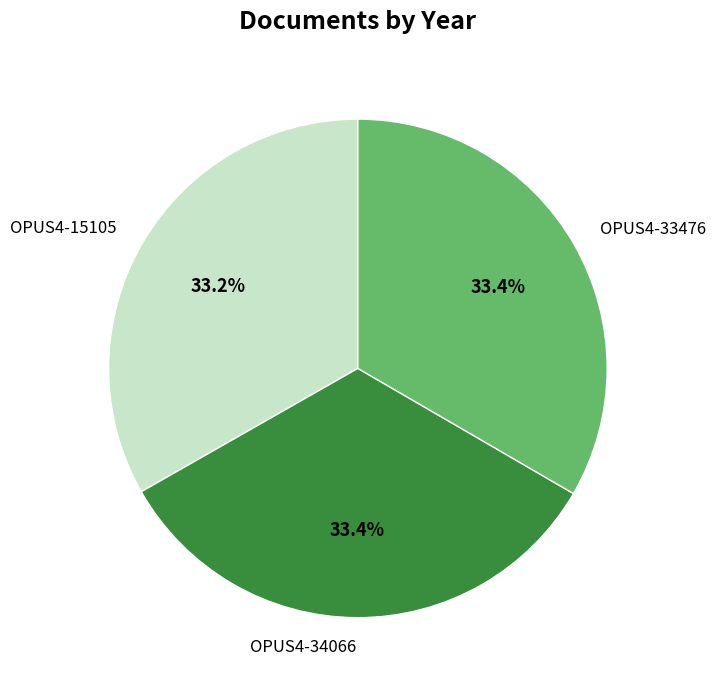

The OPUS4-34066 slice represents 33% of the pie. True or false?

True